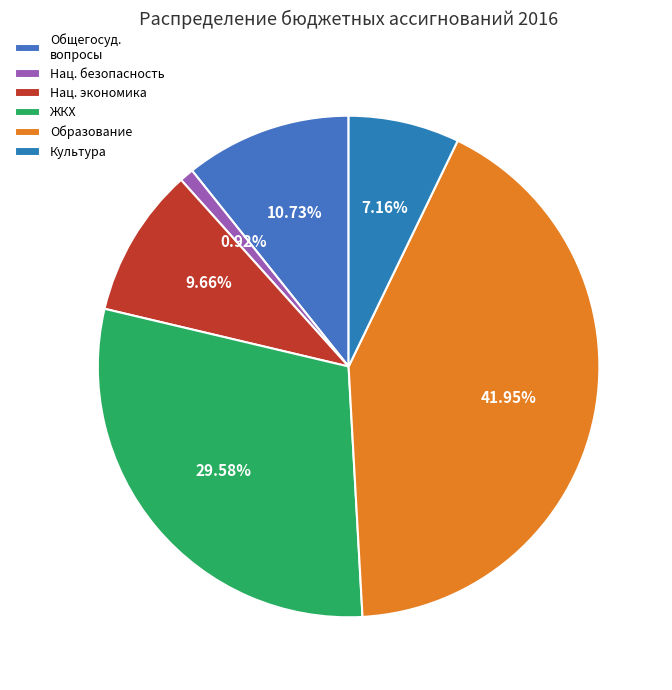

Count the number of slices in the pie.

6